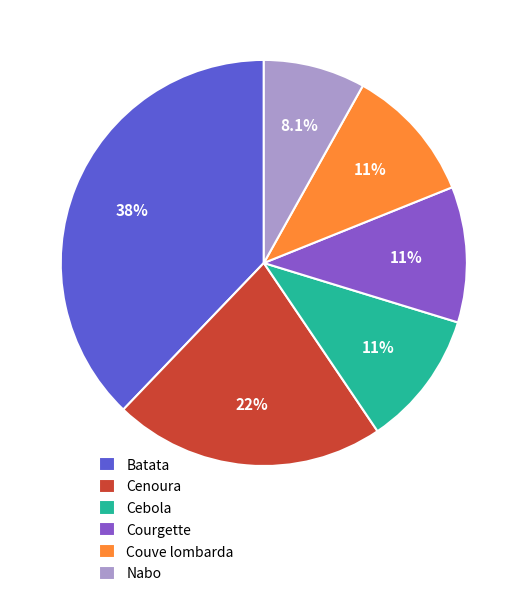

Which category has the smallest portion of the pie?

Nabo